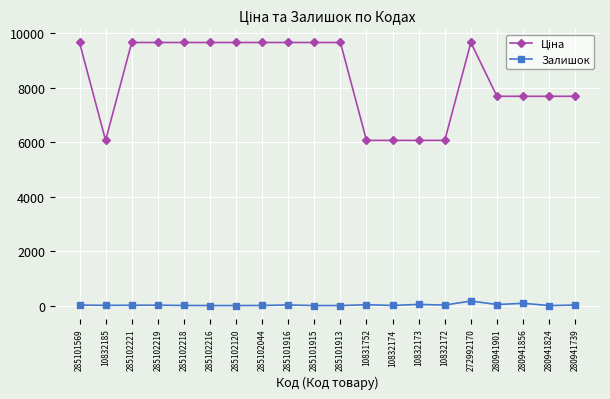

What is the average value of the Залишок series?

23.9